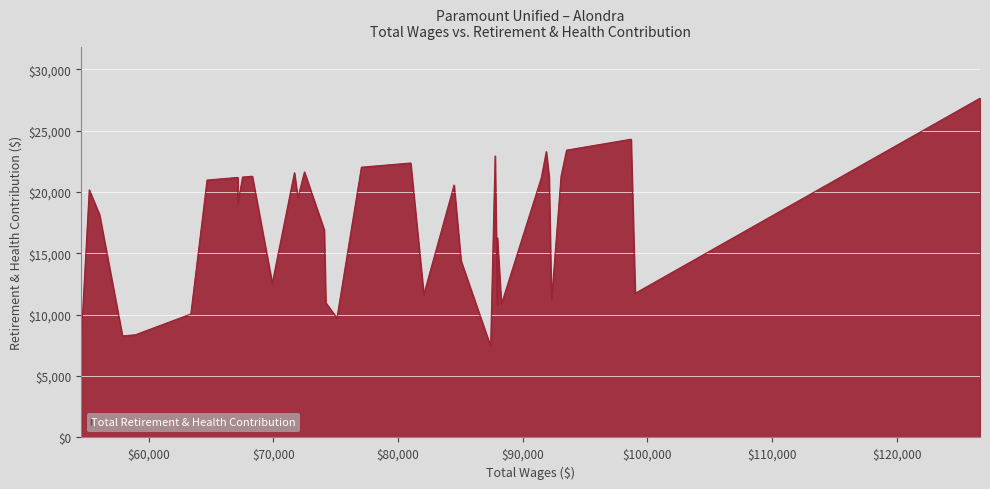

What is the minimum value shown in the chart?

7417